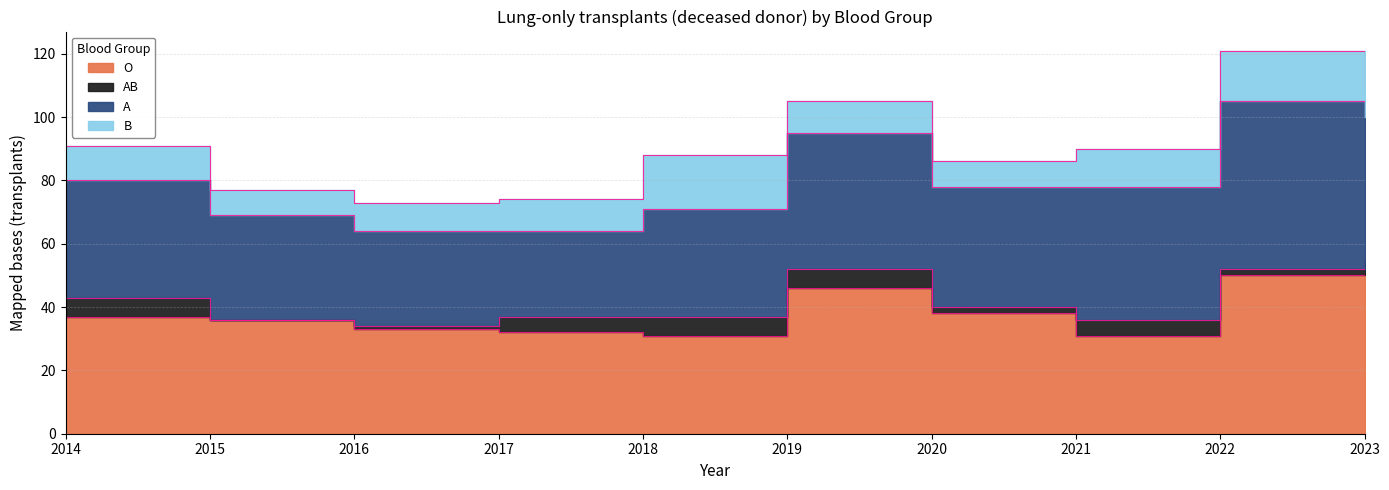

What is the value of the O point at the 8th from the left?

31